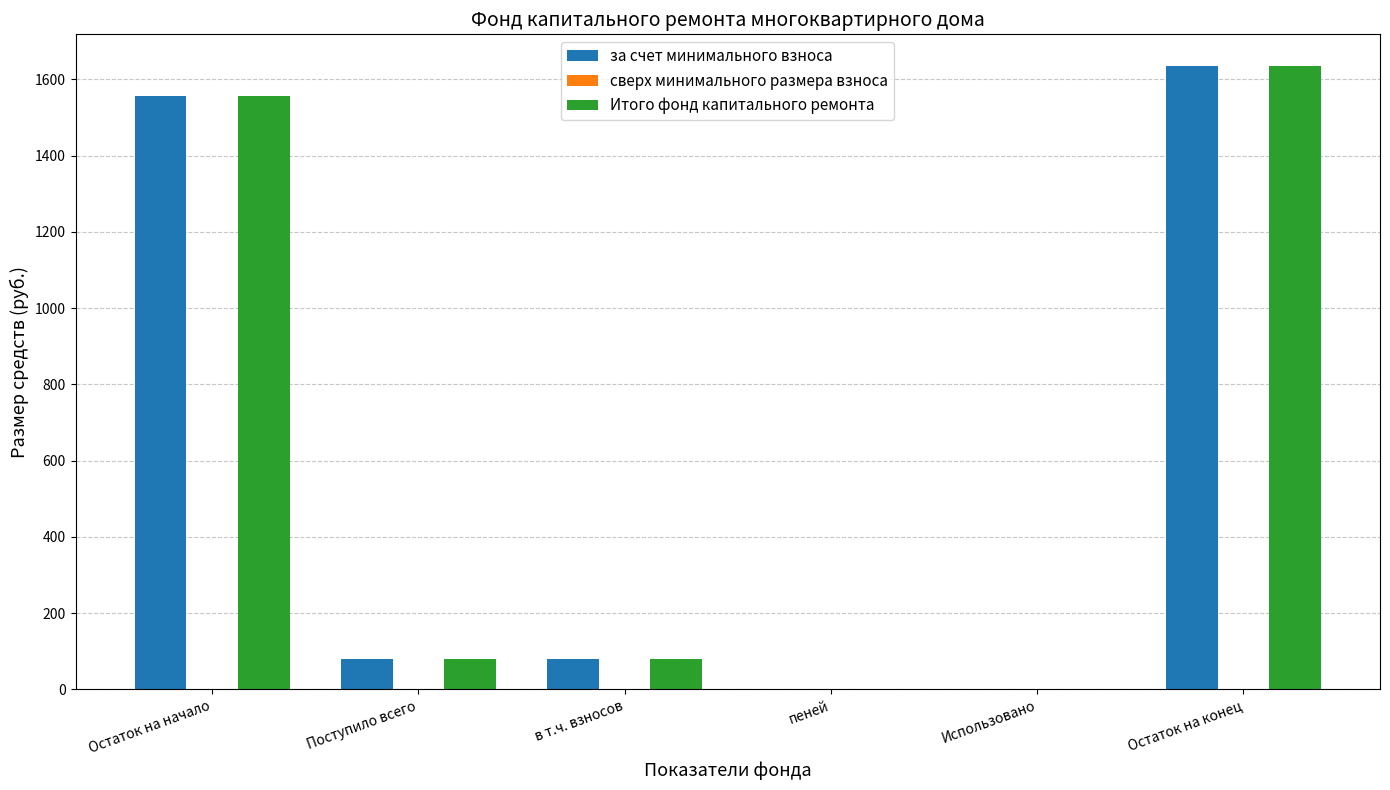

Reading left to right, what are all the values shown in this chart?

за счет минимального взноса: Остаток на начало=1556.5	Поступило всего=80.0	в т.ч. взносов=80.0	пеней=0.0	Использовано=0.0	Остаток на конец=1636.5
Итого фонд капитального ремонта: Остаток на начало=1556.5	Поступило всего=80.0	в т.ч. взносов=80.0	пеней=0.0	Использовано=0.0	Остаток на конец=1636.5